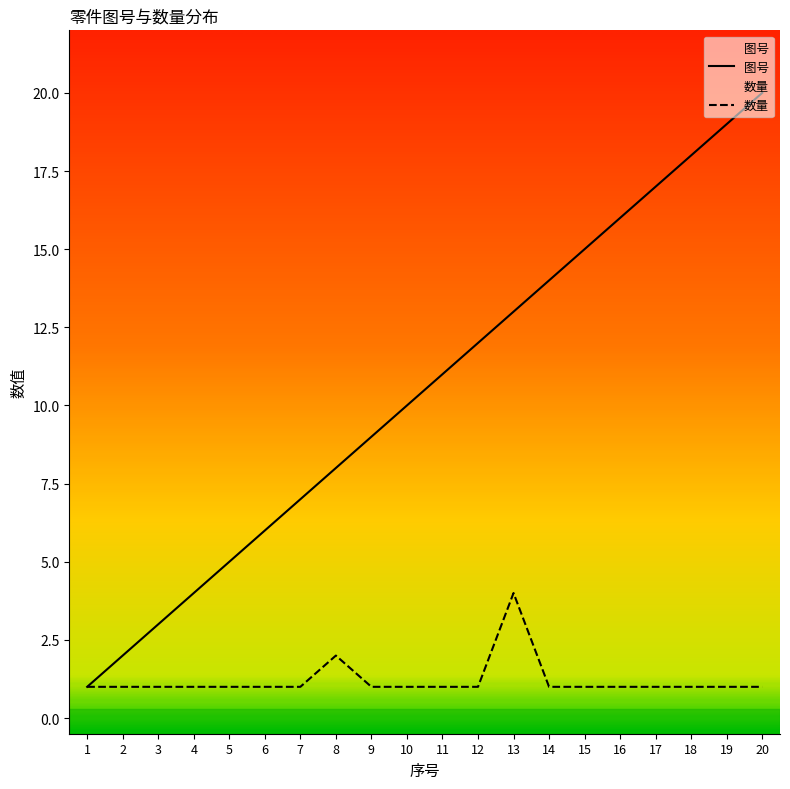

Reading left to right, what are all the values shown in this chart?

图号: 1=1	2=2	3=3	4=4	5=5	6=6	7=7	8=8	9=9	10=10	11=11	12=12	13=13	14=14	15=15	16=16	17=17	18=18	19=19	20=20
数量: 1=1	2=1	3=1	4=1	5=1	6=1	7=1	8=2	9=1	10=1	11=1	12=1	13=4	14=1	15=1	16=1	17=1	18=1	19=1	20=1